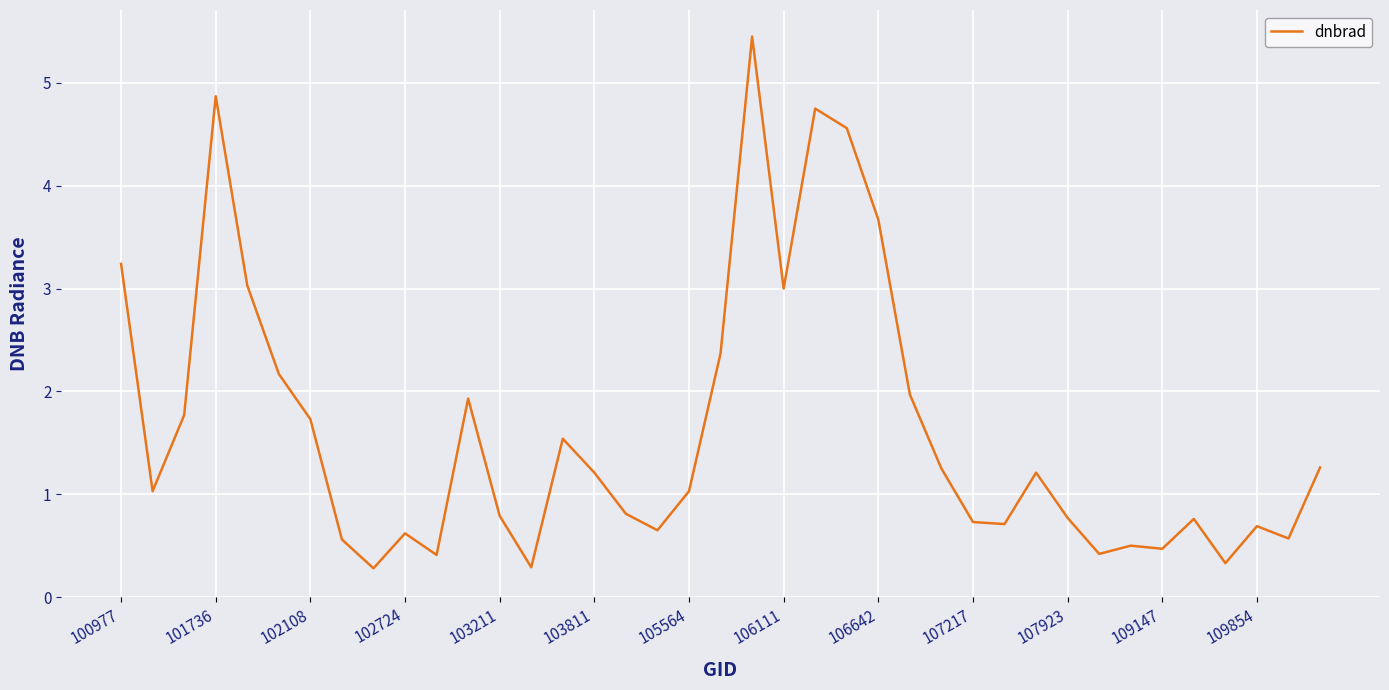

What is the minimum value shown in the chart?

0.3